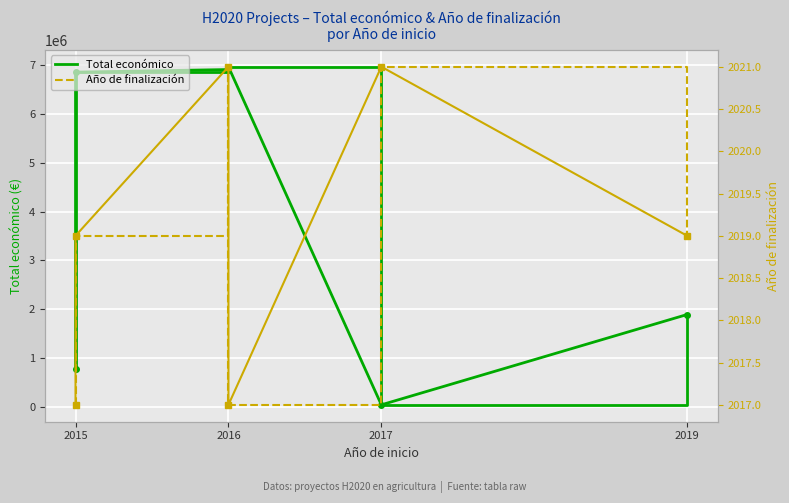

The Año de finalización series shows 760 at 2019. True or false?

False